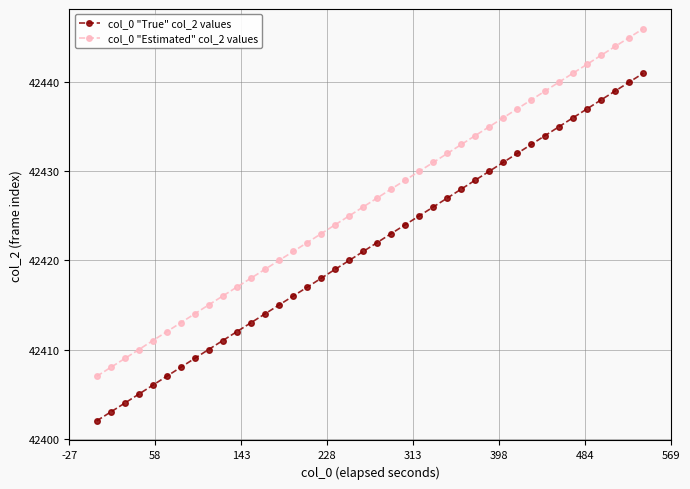

True or false: col_0 "Estimated" col_2 values and col_0 "True" col_2 values cross at least once.

False